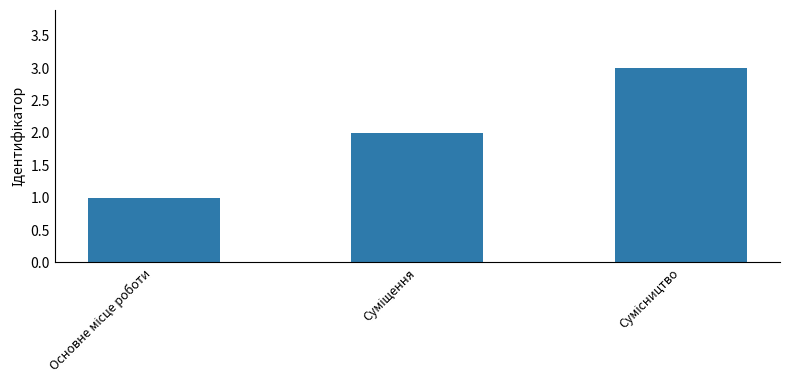

What is the greatest value displayed?

3